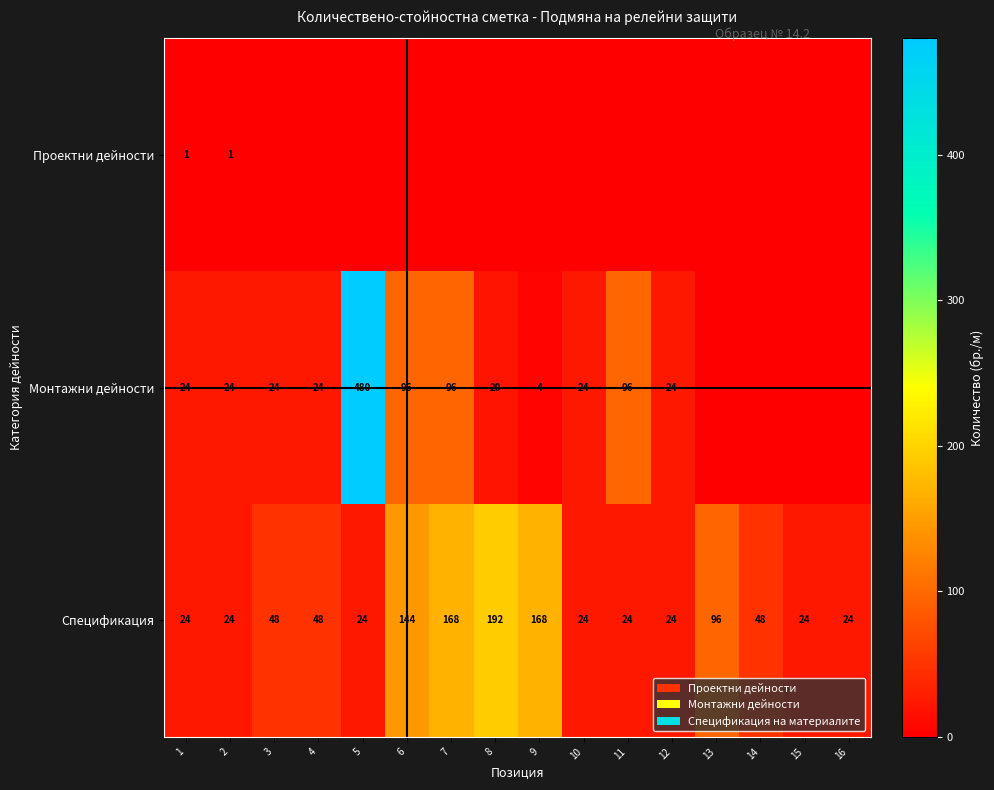

What is the average value of the Спецификация series?

69